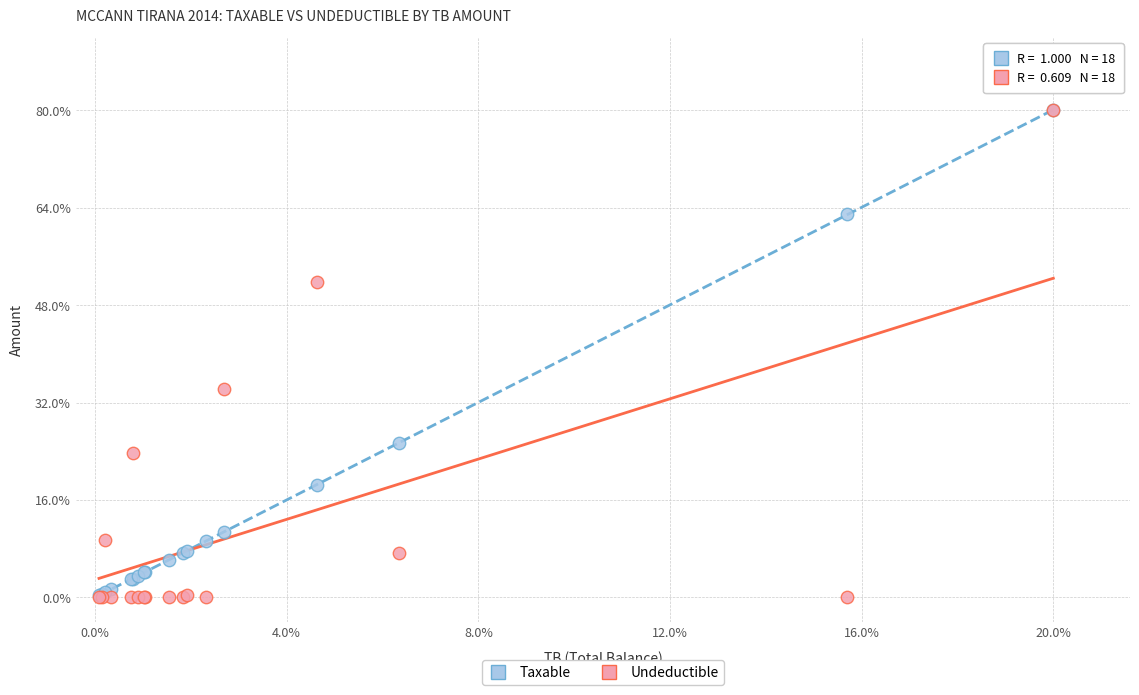

What are all the series names shown in the legend?

Taxable, Undeductible